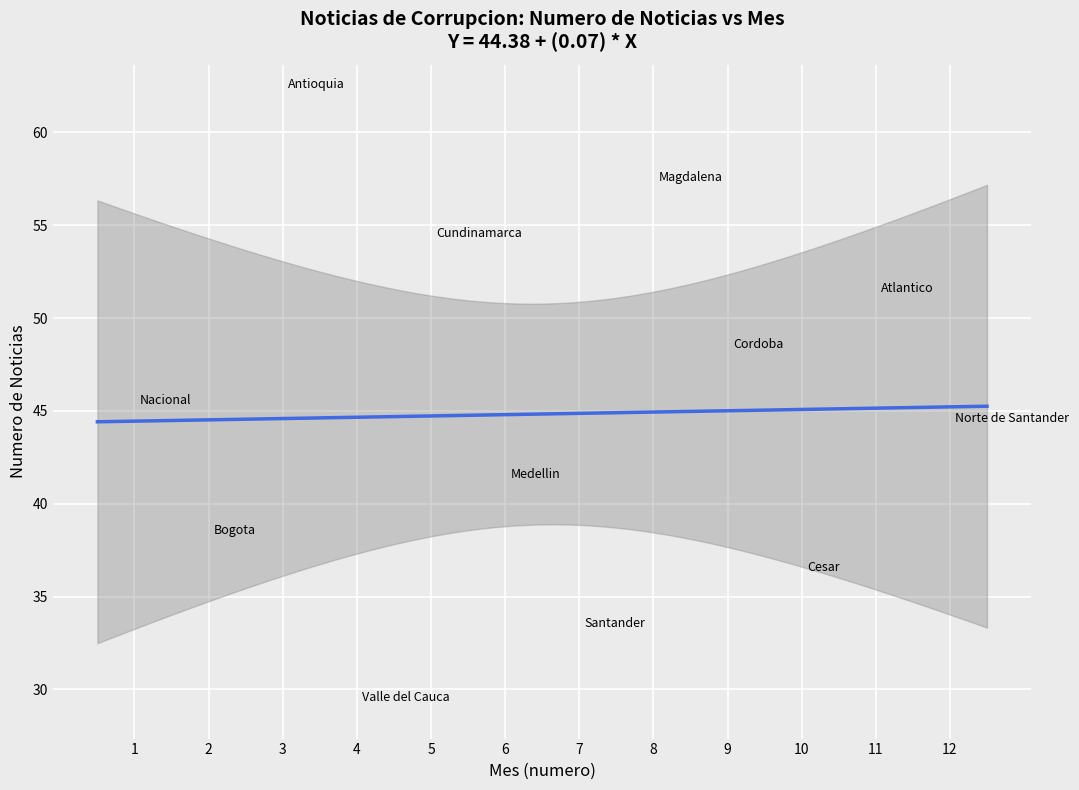

What is the range of X values (max minus min)?

11